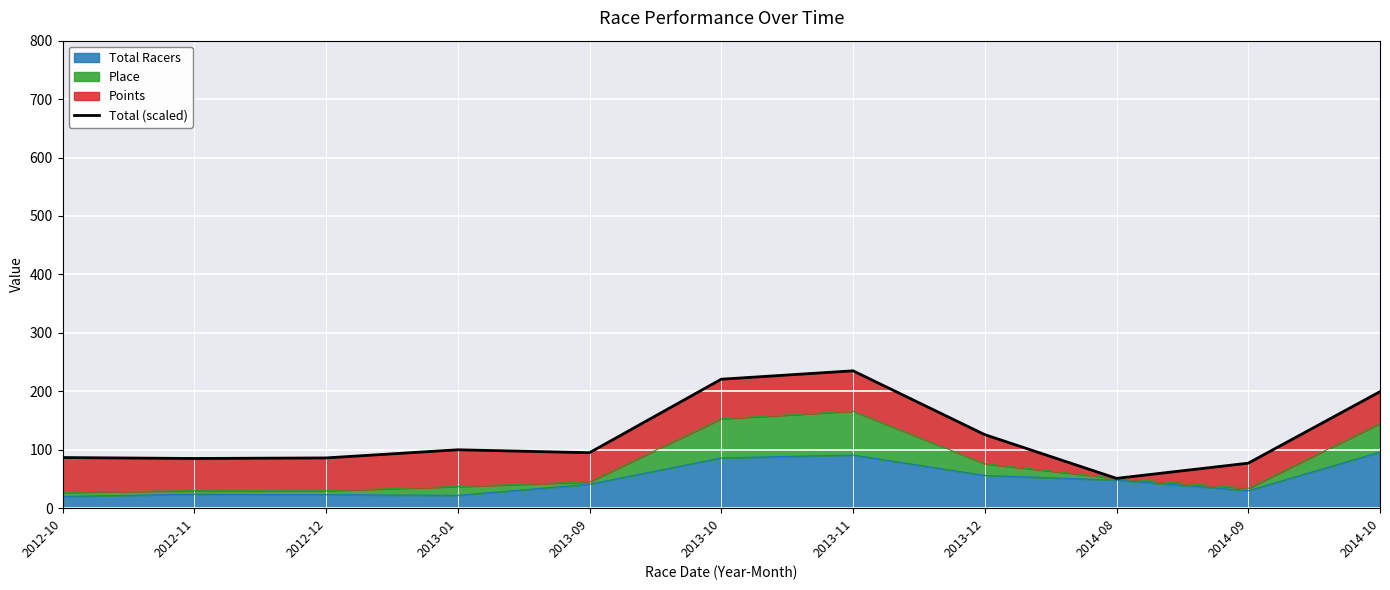

What position from the left is 2013-09?

5